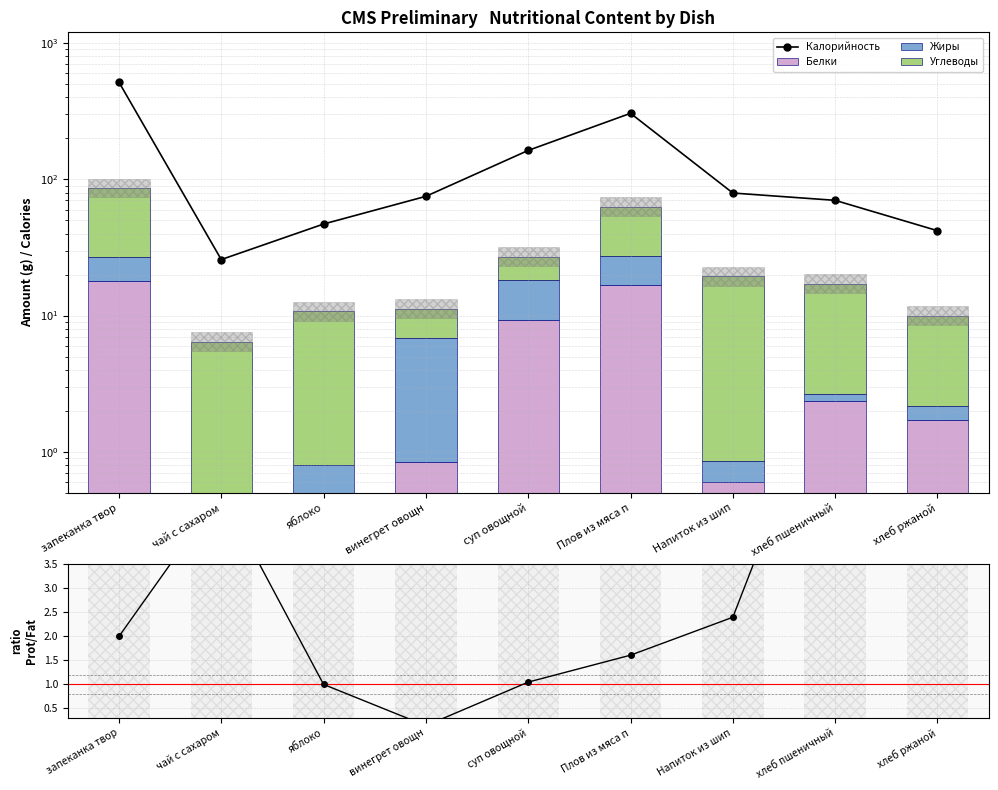

How many bars are there in each group?

5